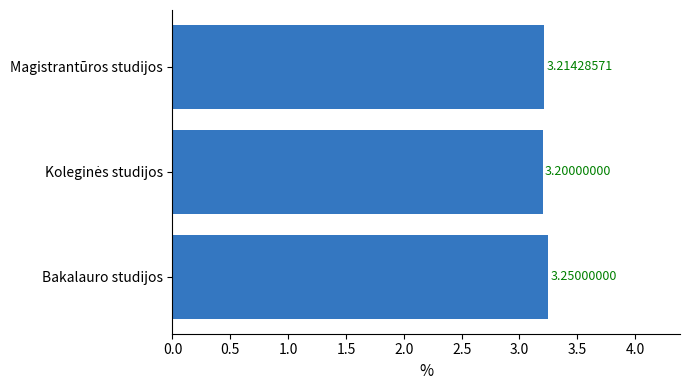

What is the ratio of the value at Magistrantūros studijos to the value at Bakalauro studijos?

1.0